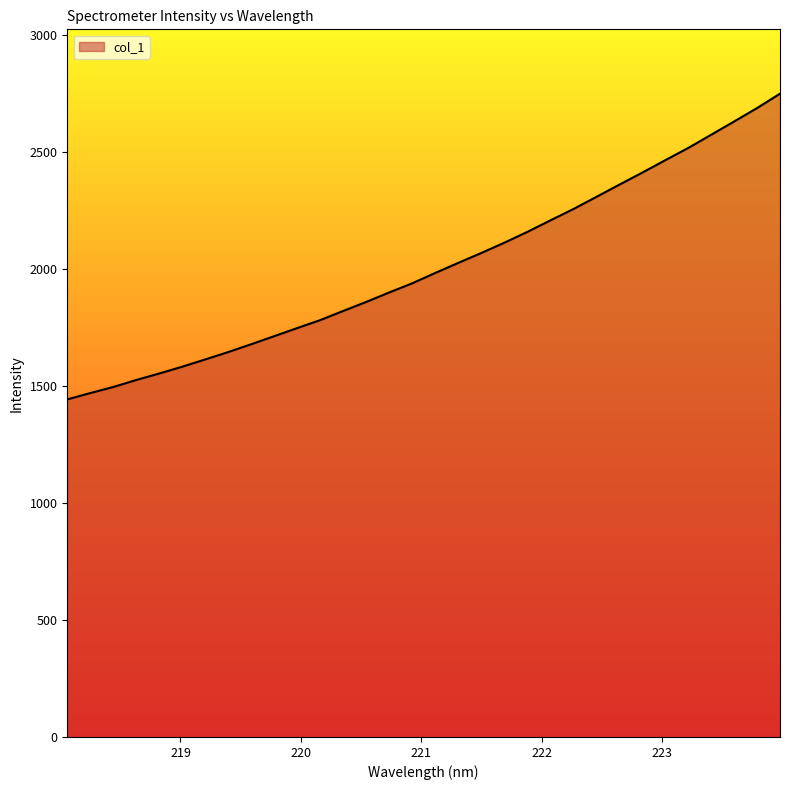

What is the difference between the maximum and minimum values?

1306.7